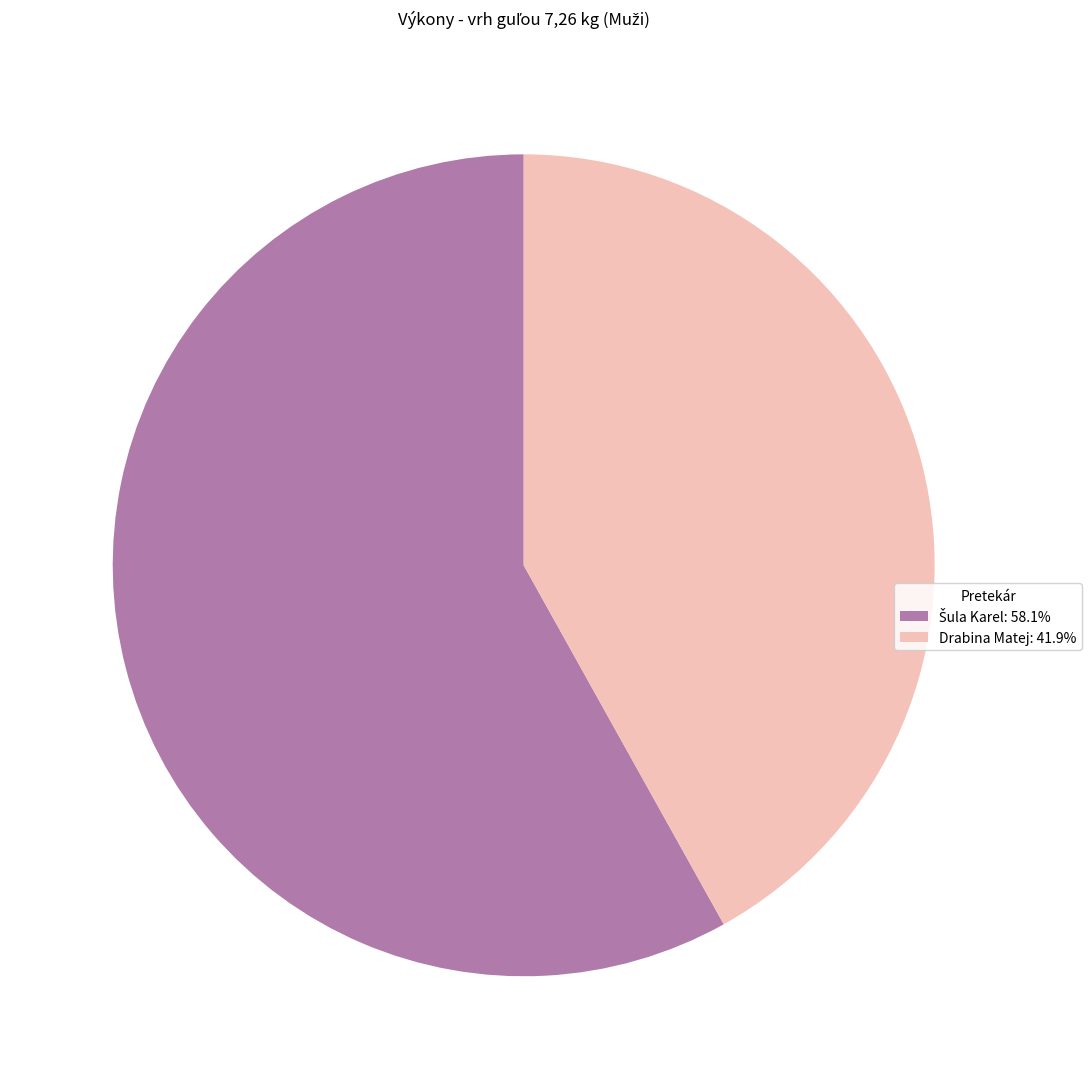

Does any single category account for the majority?

Yes